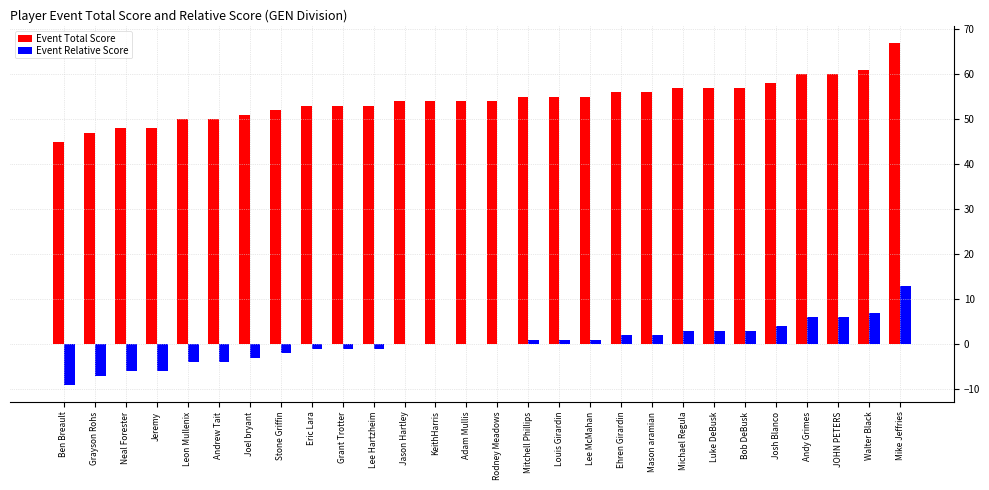

What is the difference between the Event Relative Score values at Stone Griffin and Jeremy?

4